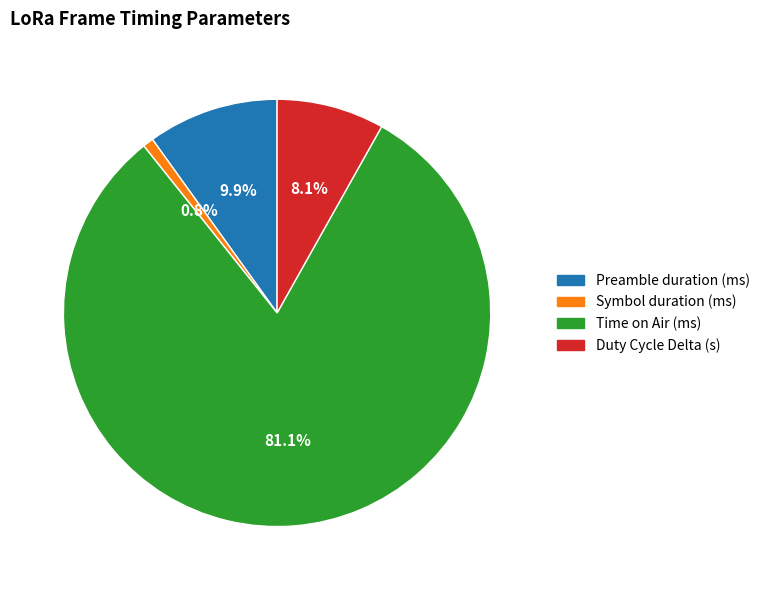

To the nearest percent, what is the difference between the Time on Air (ms) and Symbol duration (ms) slice percentages?

80%